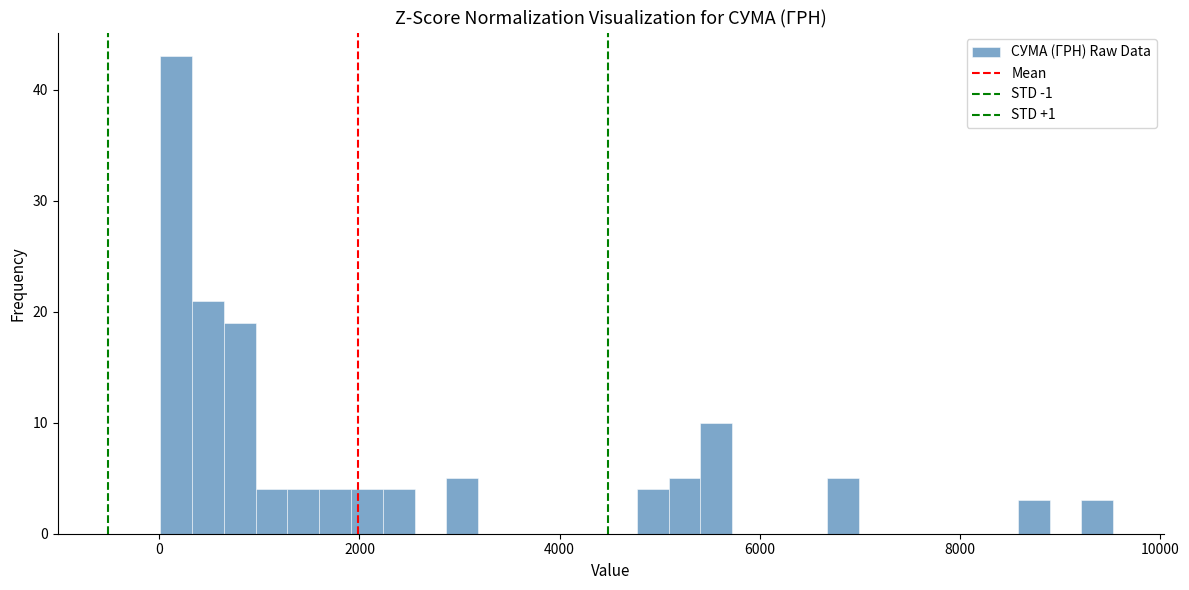

Around what value on the x-axis is the tallest bar? Give the approximate position of its centre, as read against the axis.

200